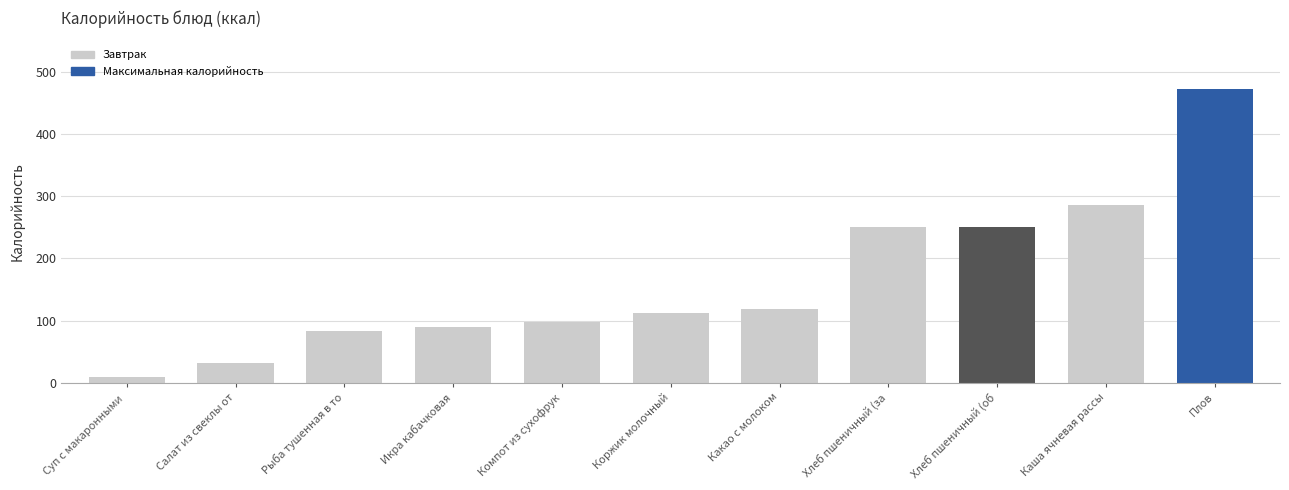

Count the number of data series in this chart.

1